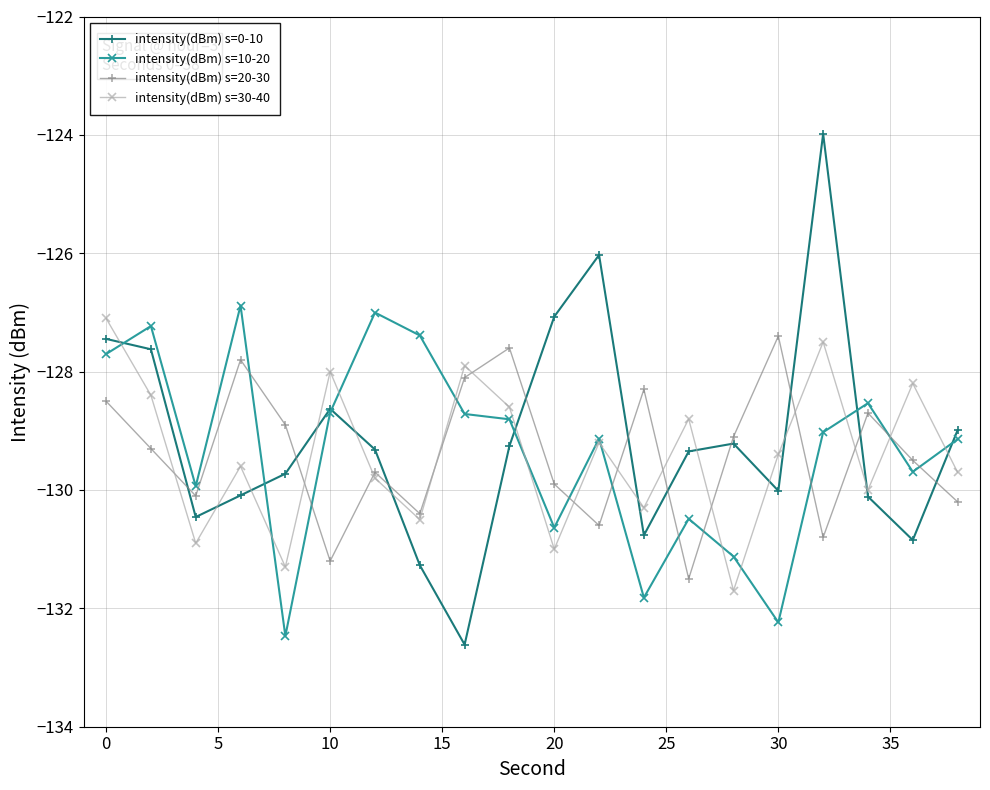

Which series has the largest total across all categories?

intensity(dBm) s=0-10